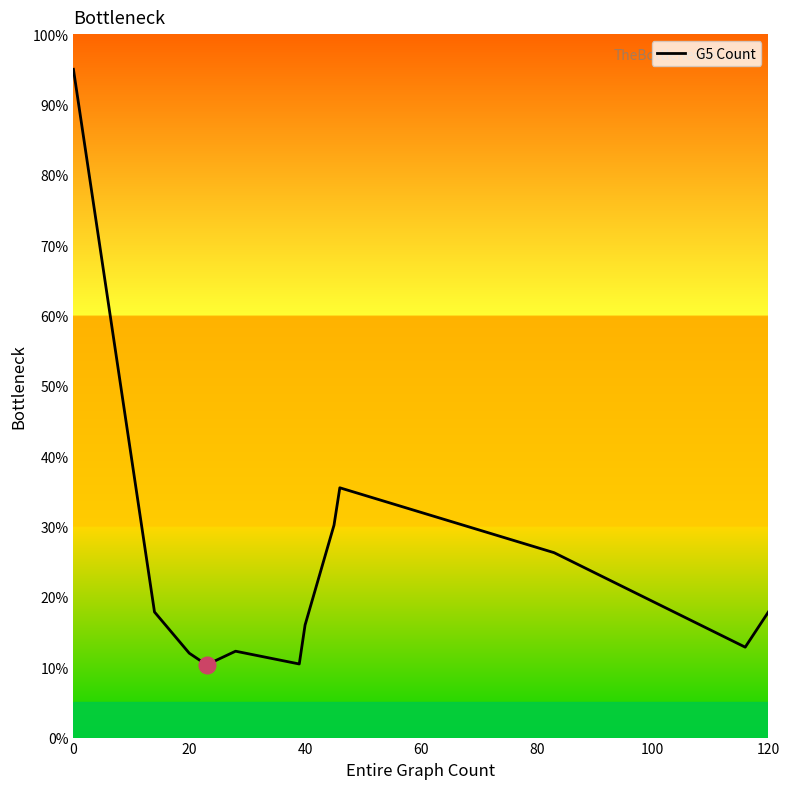

How many categories are shown in the chart?

12